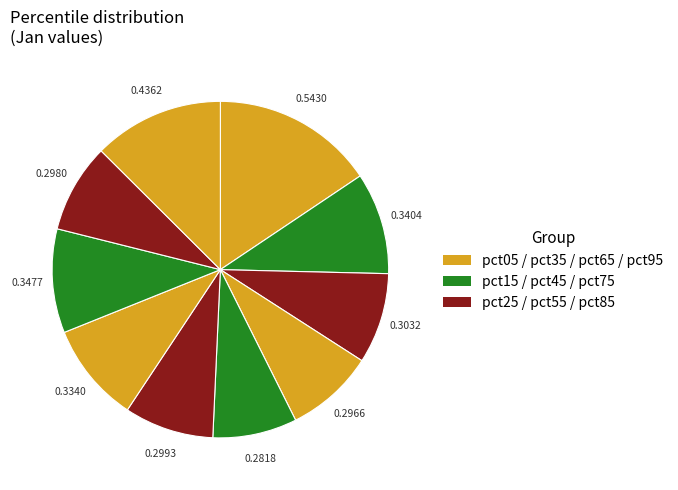

How many slices are in this pie chart?

10